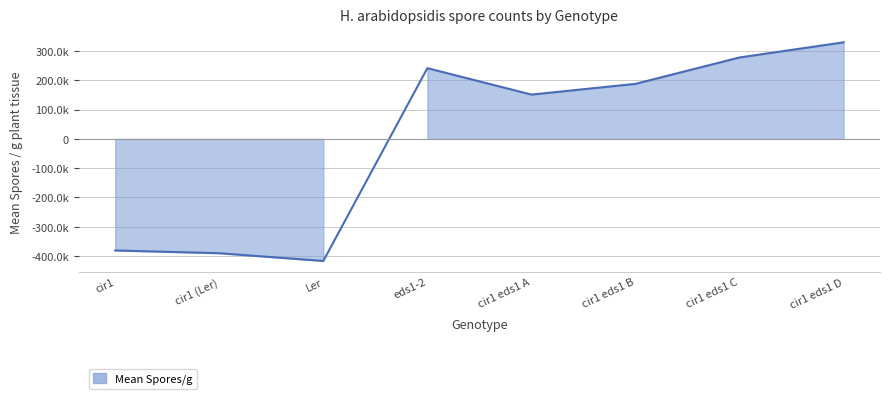

What is the minimum value shown in the chart?

-416584.4